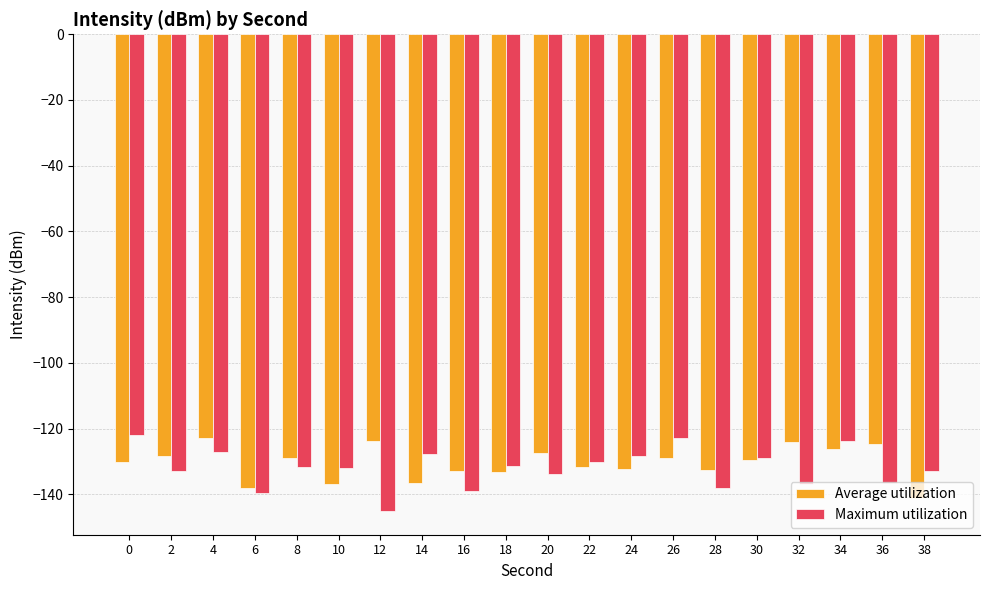

What are all the series names shown in the legend?

Average utilization, Maximum utilization